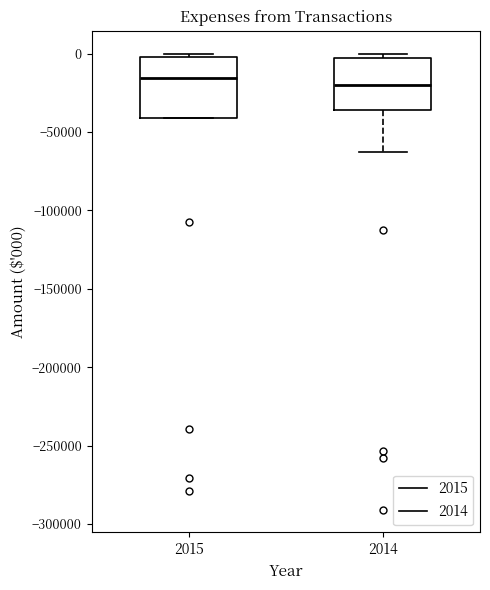

Reading left to right, transcribe this box plot: for each box, give where its median line is, the range the box spans, and where its two whiskers end, as read against the y-axis. The values are not printed on the chart, so give them approximately, as read against the axis.

2015: median -15000, box -40000 to 0, whiskers -40000 to 0 (just above the box's upper edge)
2014: median -20000, box -35000 to -5000, whiskers -65000 to 0